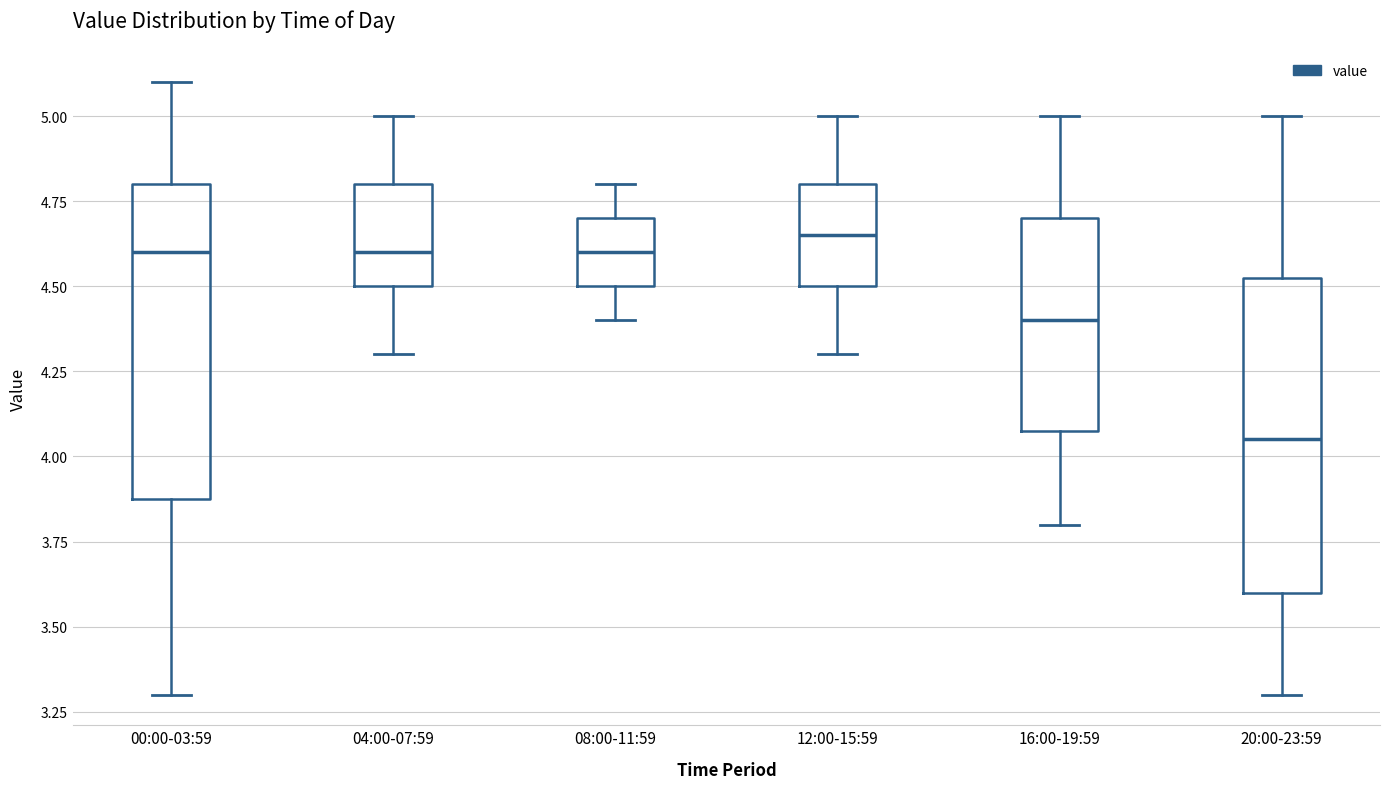

Reading left to right, read every box against the y-axis: the position of its median line, the range the box covers, and the ends of its whiskers. The values are not printed on the chart, so give them approximately, as read against the axis.

00:00-03:59: median 4.60, box 3.90 to 4.80, whiskers 3.30 to 5.10
04:00-07:59: median 4.60, box 4.50 to 4.80, whiskers 4.30 to 5.00
08:00-11:59: median 4.60, box 4.50 to 4.70, whiskers 4.40 to 4.80
12:00-15:59: median 4.65, box 4.50 to 4.80, whiskers 4.30 to 5.00
16:00-19:59: median 4.40, box 4.10 to 4.70, whiskers 3.80 to 5.00
20:00-23:59: median 4.05, box 3.60 to 4.55, whiskers 3.30 to 5.00